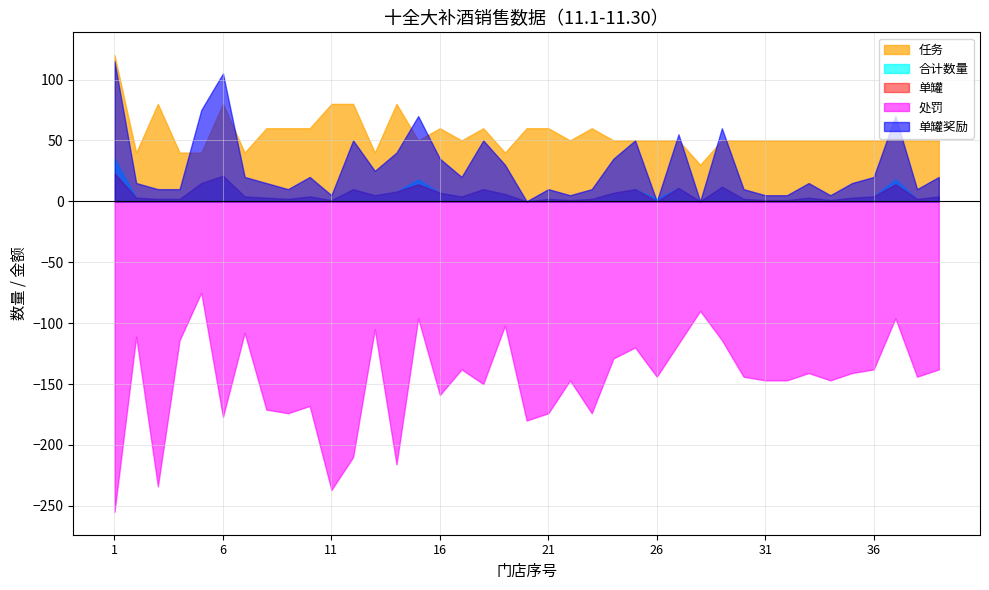

The value of 任务 at 21 is 96. True or false?

False